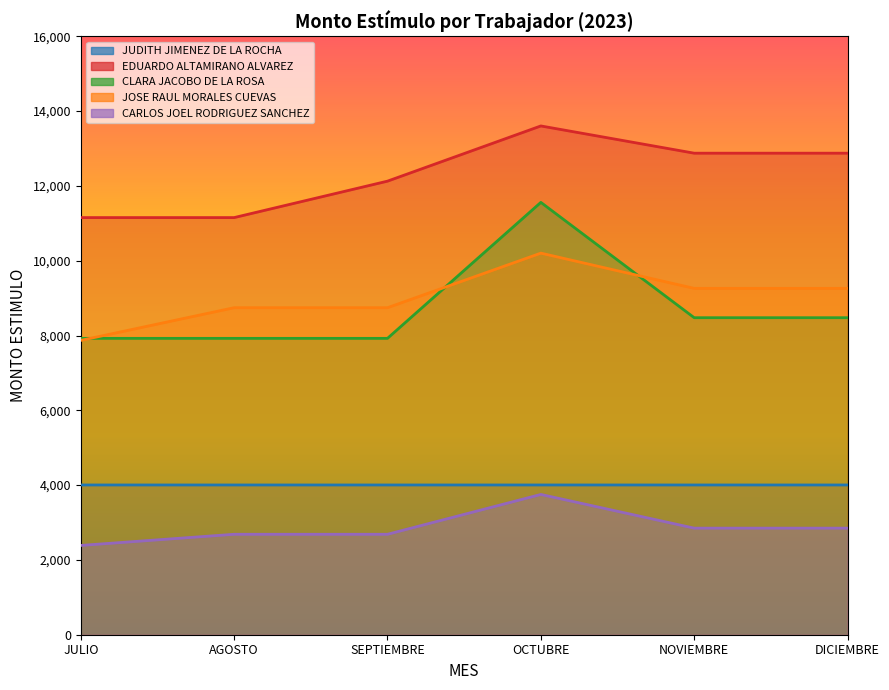

What is the greatest value displayed?

13603.2